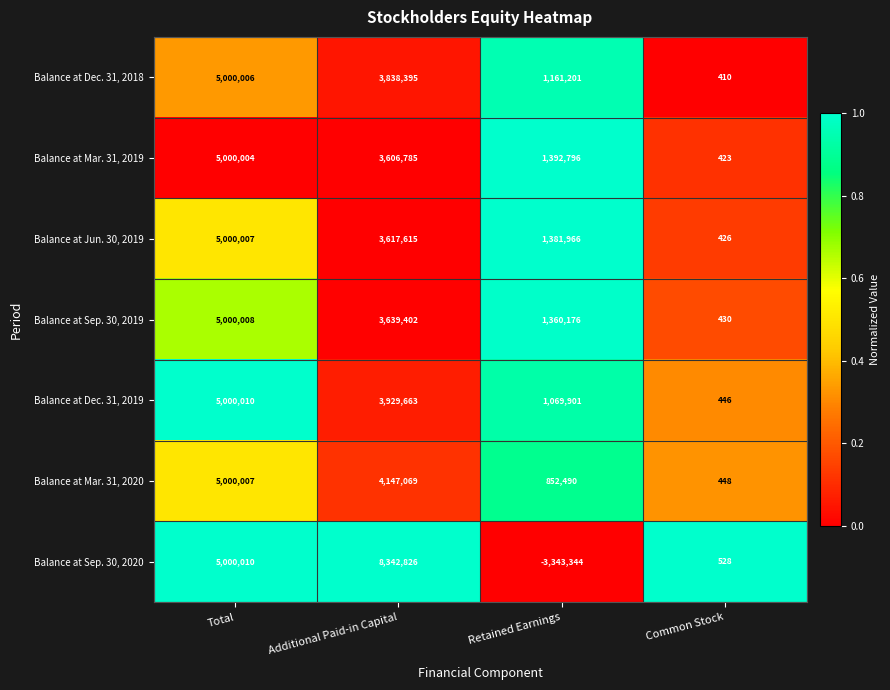

Between Retained Earnings and Common Stock, which series saw the biggest shift?

Balance at Sep. 30, 2020